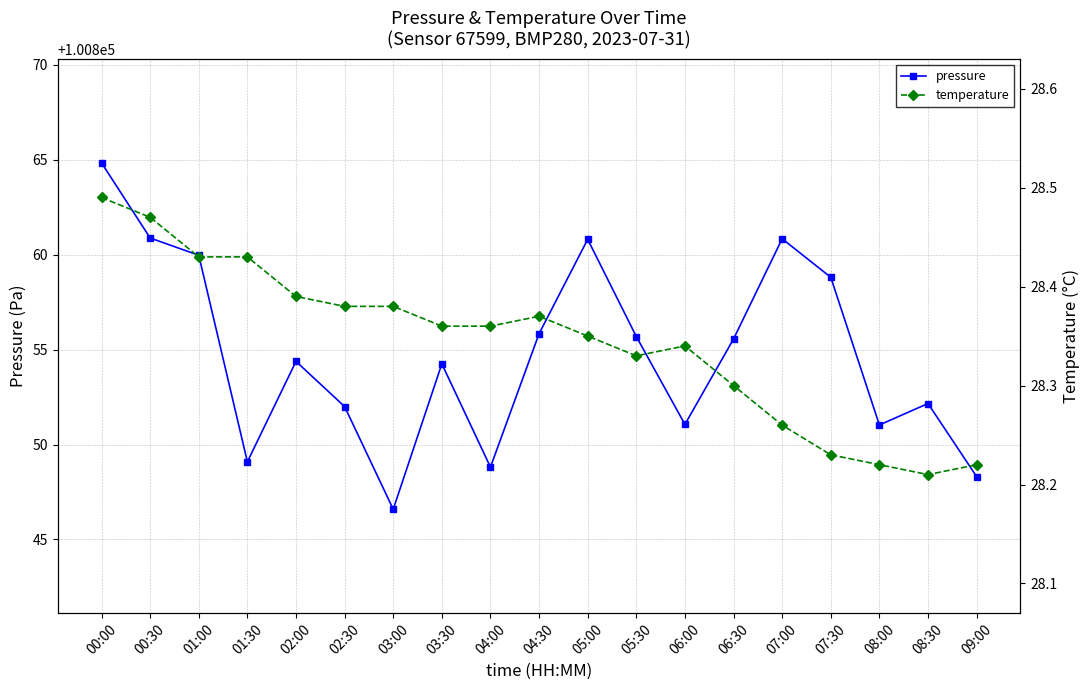

Does the chart display data point markers on the line(s)?

Yes